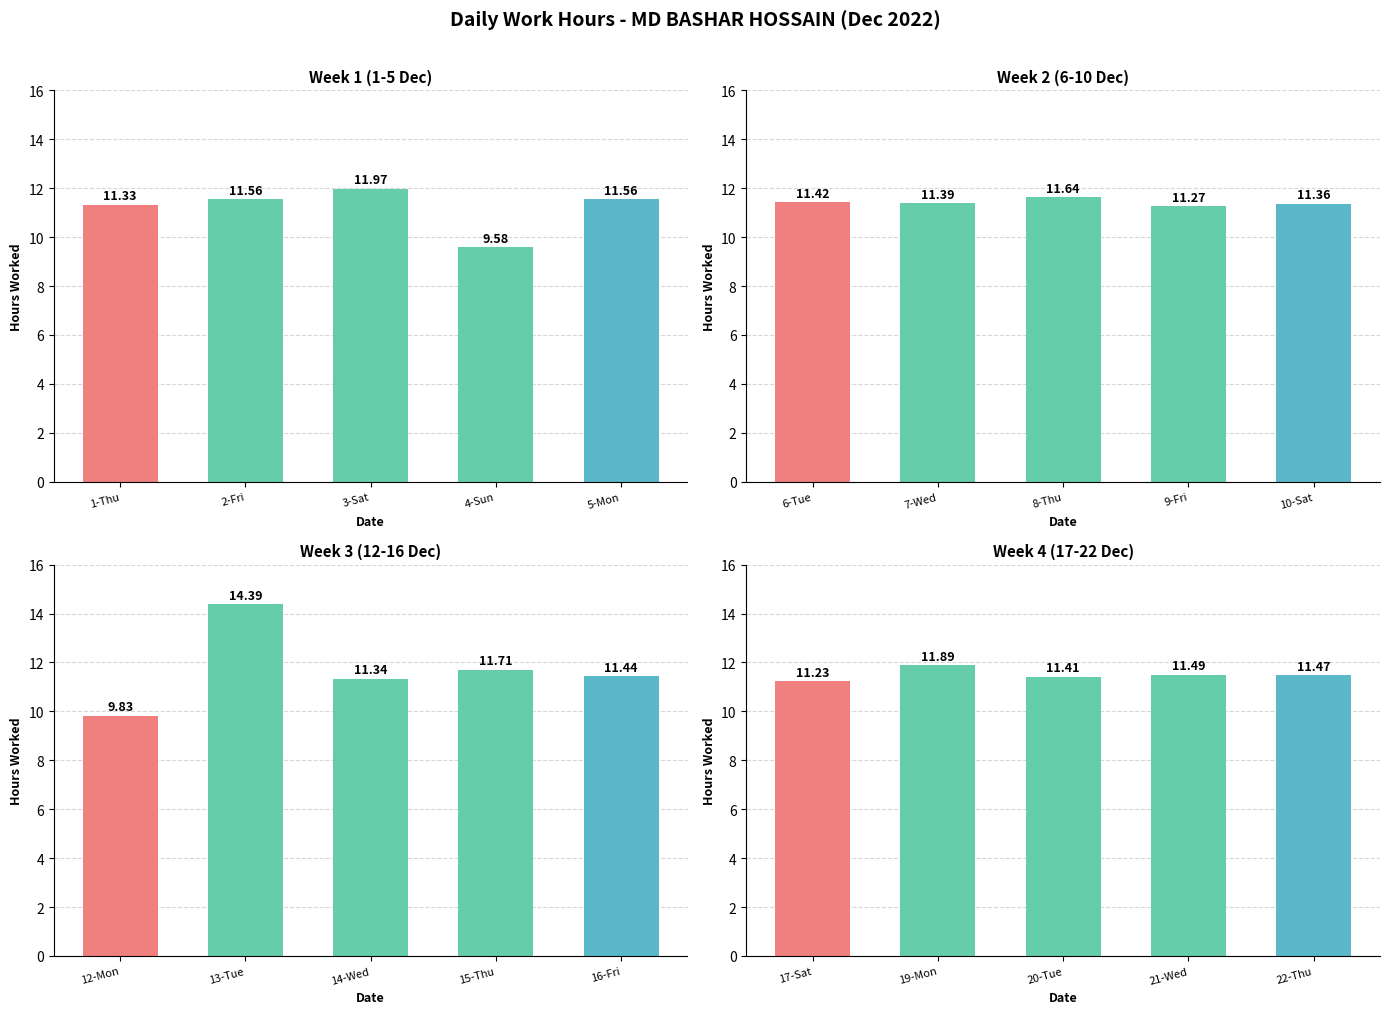

Are the bars grouped side by side (vs. stacked)?

No